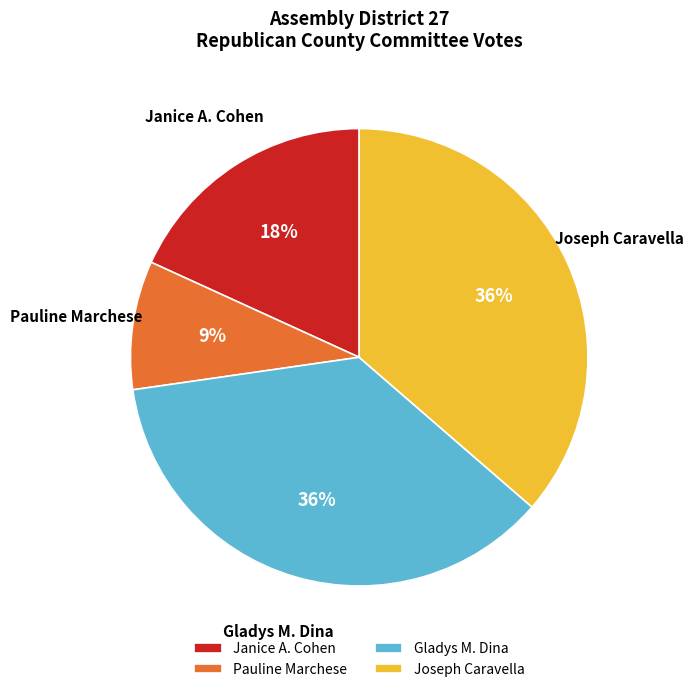

To the nearest percent, what portion does Pauline Marchese represent?

9%